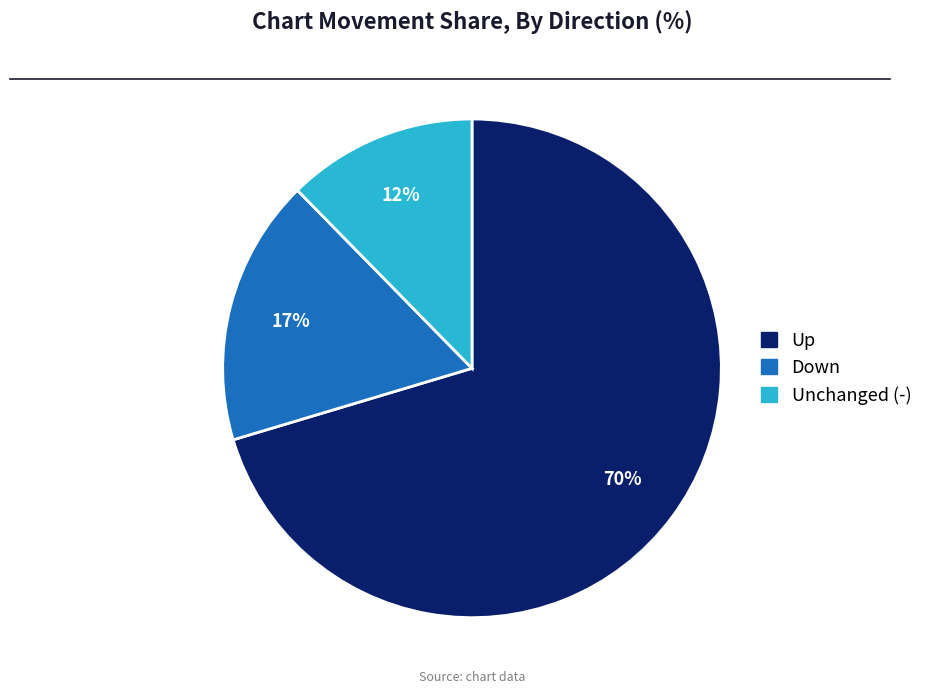

Does any single category account for the majority?

Yes